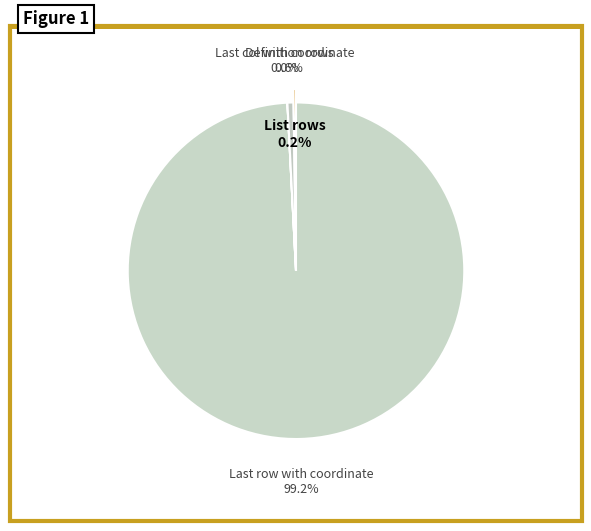

What is the largest slice in the pie chart?

Last row with coordinate